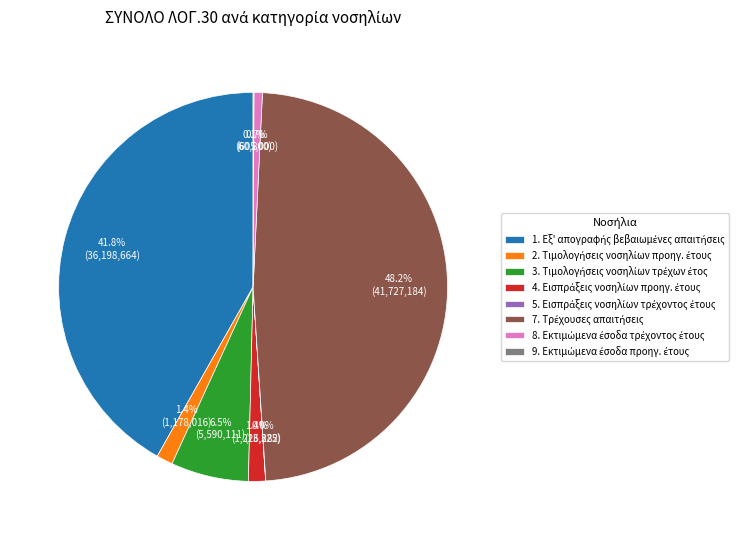

Does any single category account for the majority?

No